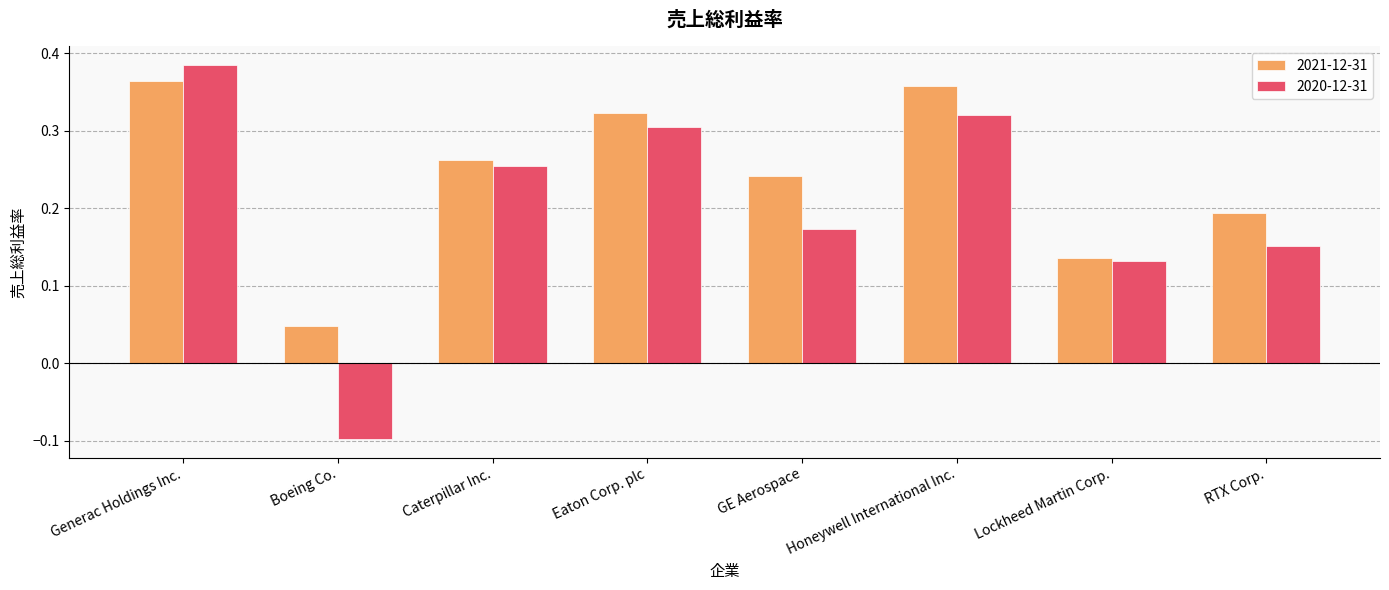

Rank the series at Eaton Corp. plc from highest to lowest value.

2021-12-31, 2020-12-31